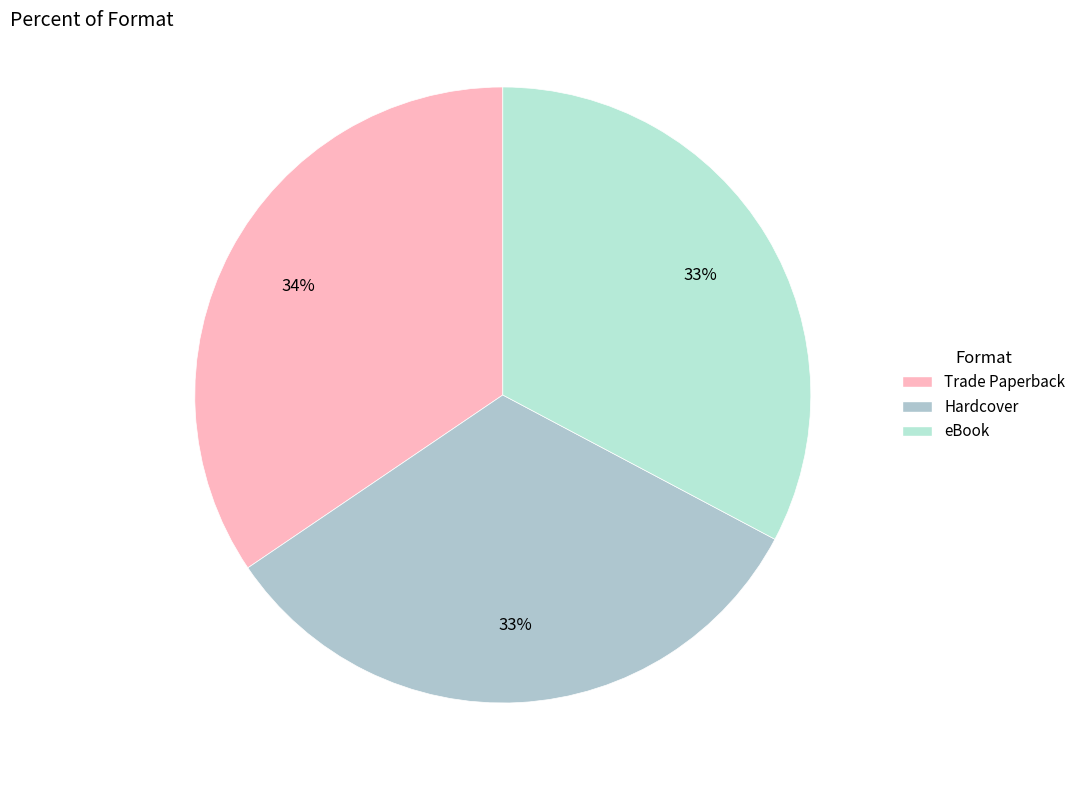

Does any single category account for the majority?

No